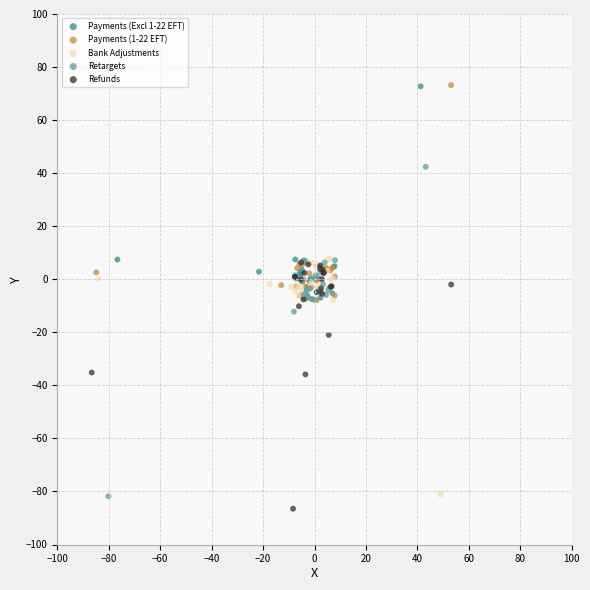

Which series has the largest Y range (max minus min)?

Retargets